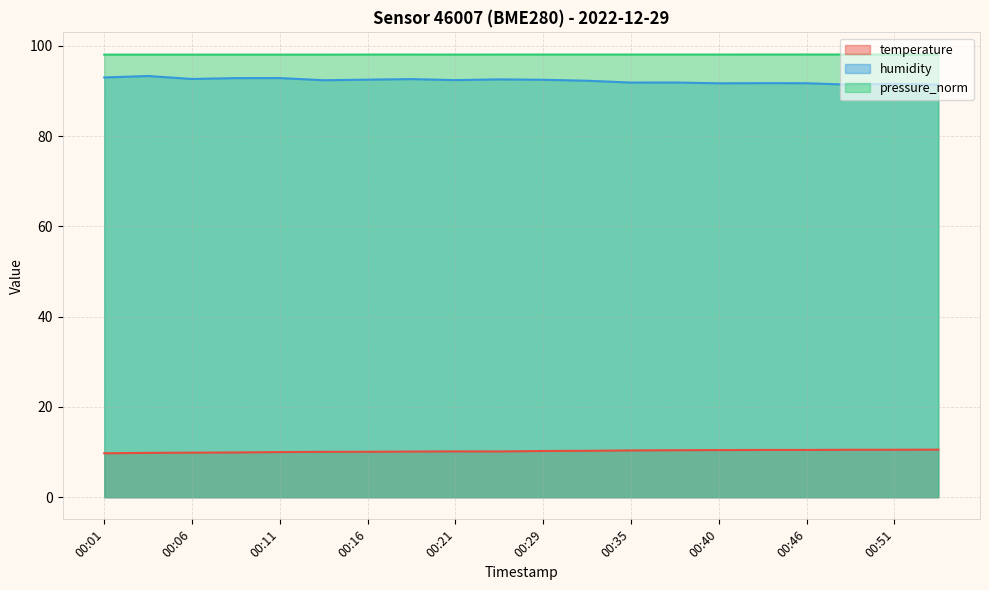

Reading left to right, transcribe all the data shown in this chart.

temperature: 9.7	9.8	9.9	9.9	10.0	10.1	10.1	10.1	10.2	10.1	10.2	10.3	10.4	10.4	10.4	10.5	10.5	10.5	10.5	10.5
humidity: 93.0	93.3	92.7	92.8	92.8	92.4	92.5	92.6	92.4	92.6	92.5	92.3	91.8	91.9	91.7	91.7	91.7	91.4	91.6	91.4
pressure_norm: 98.0	98.0	98.0	98.0	98.0	98.0	98.1	98.1	98.0	98.1	98.1	98.1	98.1	98.1	98.1	98.1	98.1	98.1	98.1	98.1